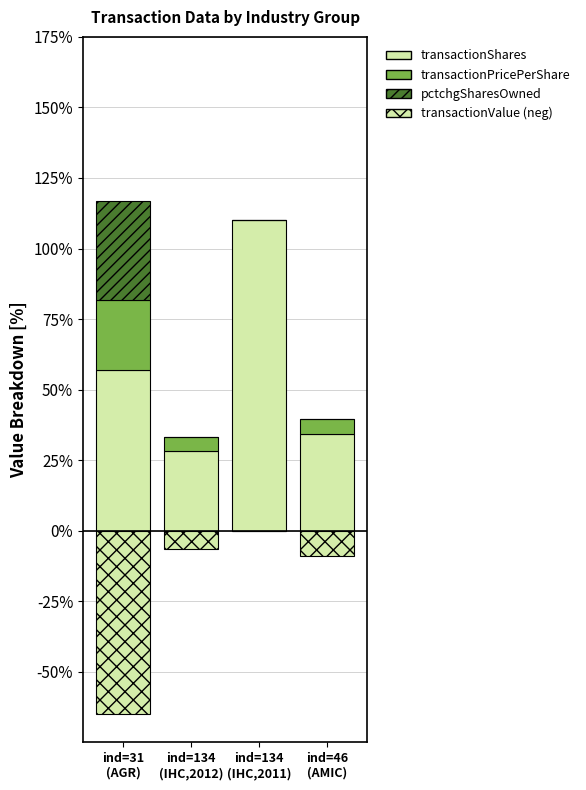

How many data points does each series have?

4